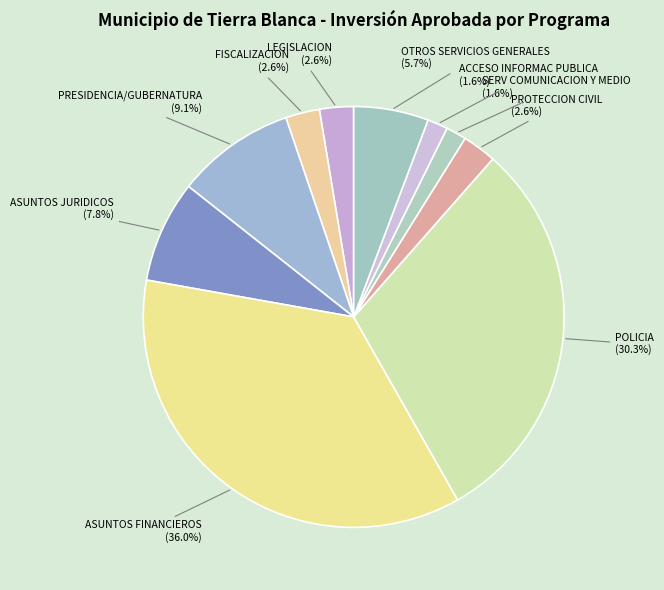

Which category has the biggest portion of the pie?

ASUNTOS FINANCIEROS